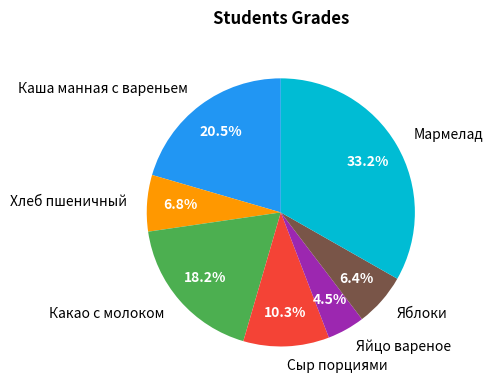

Between Яйцо вареное and Хлеб пшеничный, which is larger?

Хлеб пшеничный